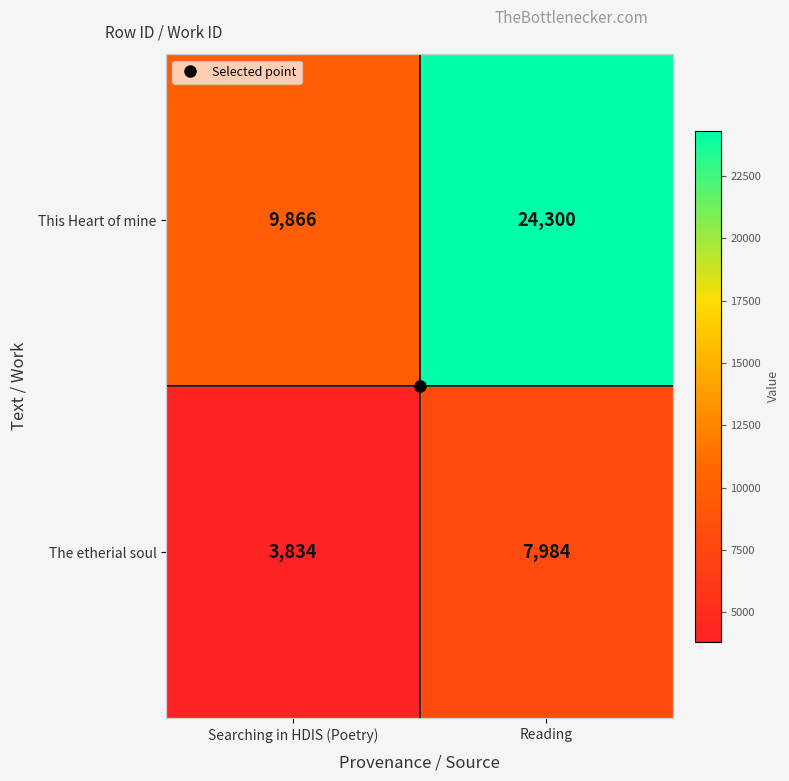

Rank the series by their average value, from lowest to highest.

The etherial soul, This Heart of mine